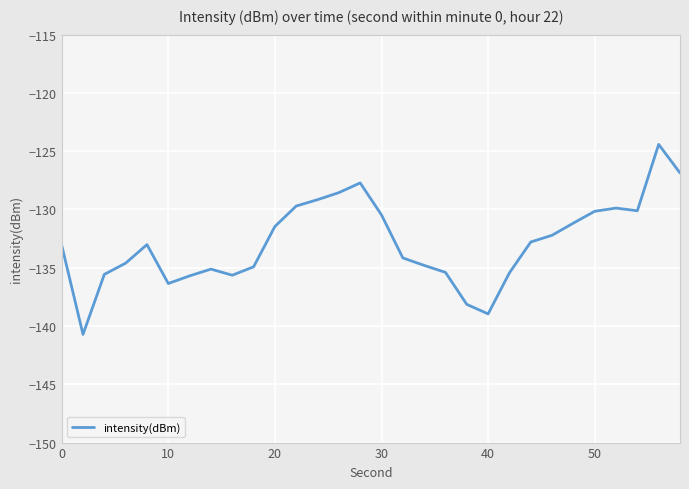

What is the greatest value displayed?

-124.4